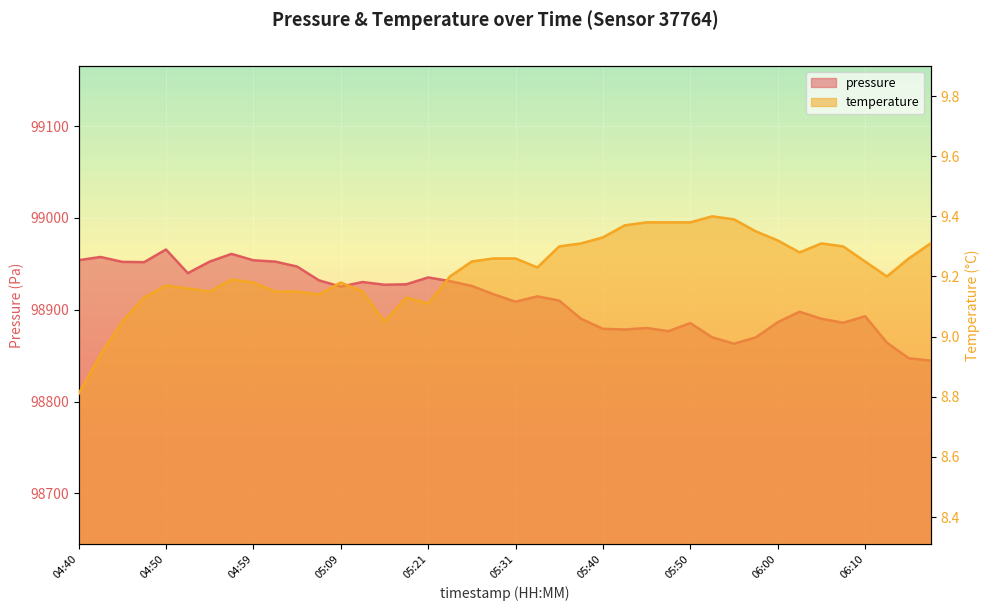

What is the difference between the second highest and second lowest values in the pressure series?

113.8